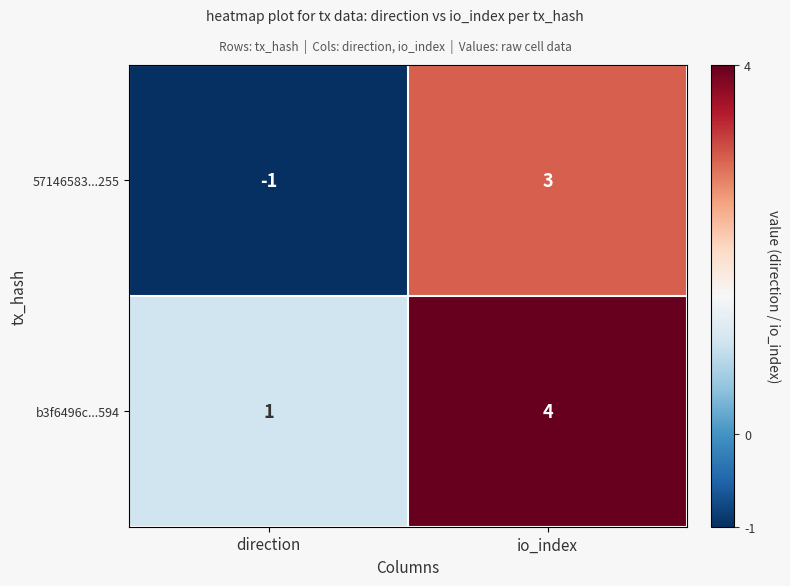

How many categories are shown in the chart?

2